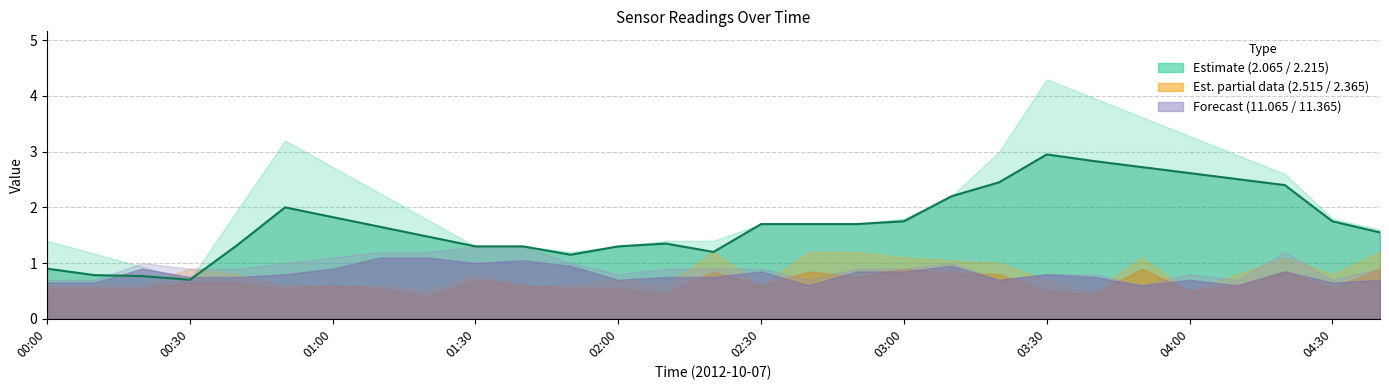

What is the value of the 4th point from the left?

0.7